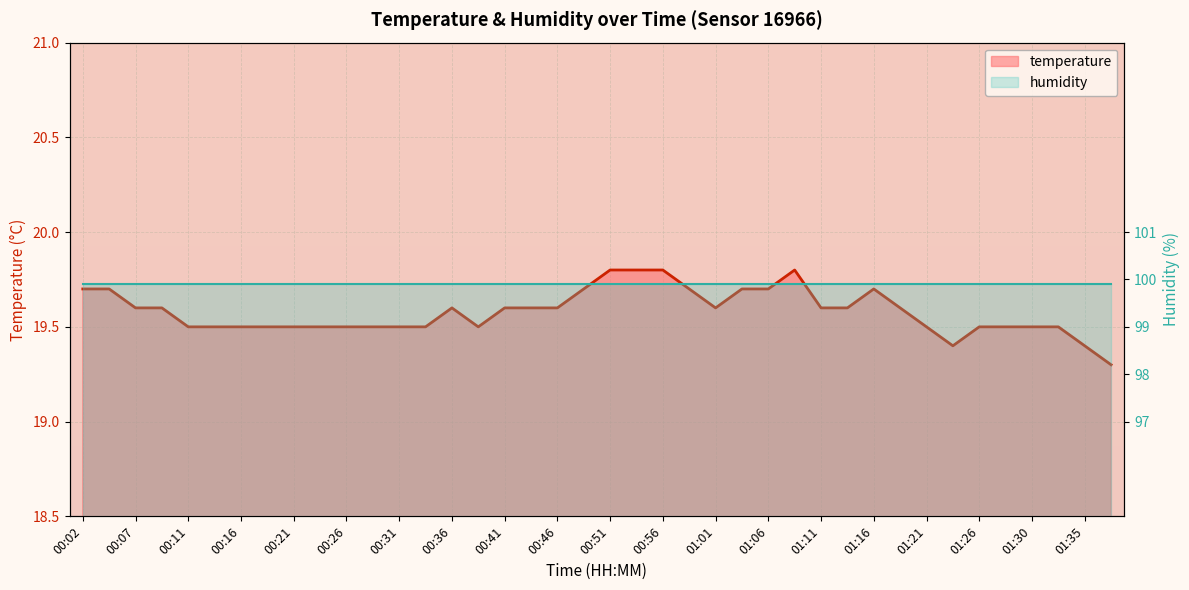

Which category has the lowest value across all series?

01:38